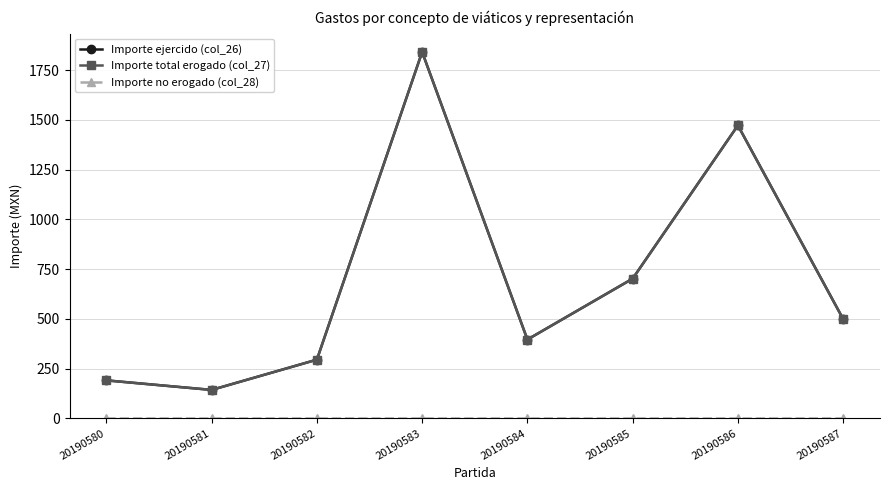

Does the chart have visible grid lines?

Yes